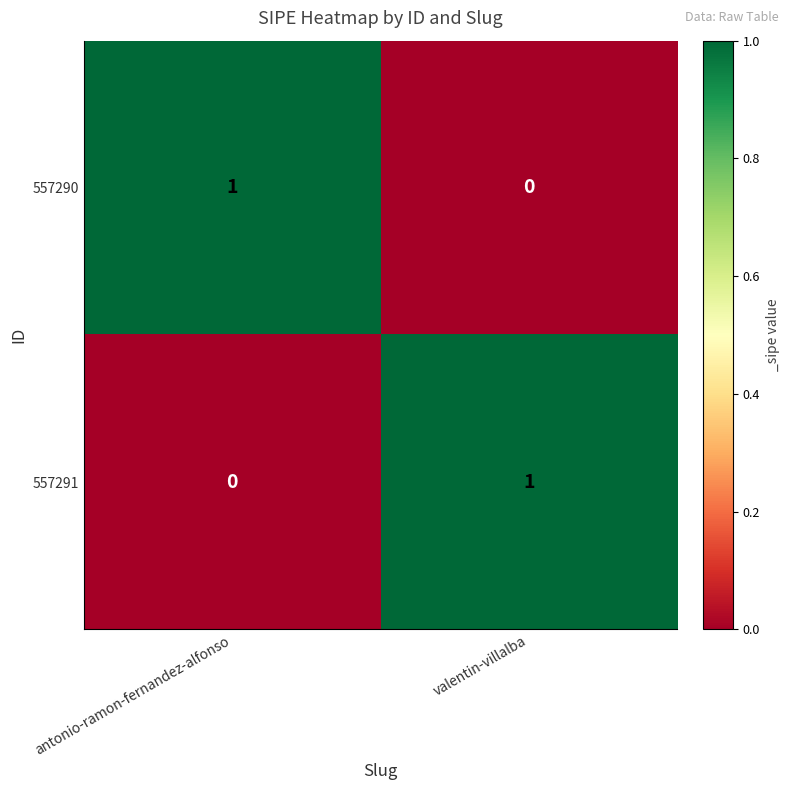

Which category has the highest value in the 557291 series?

valentin-villalba